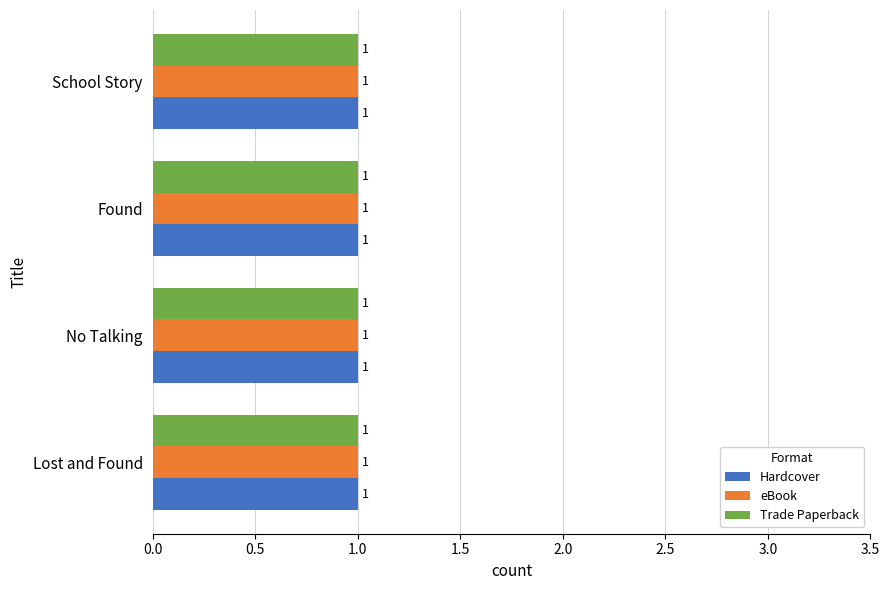

What position from the left is School Story?

4